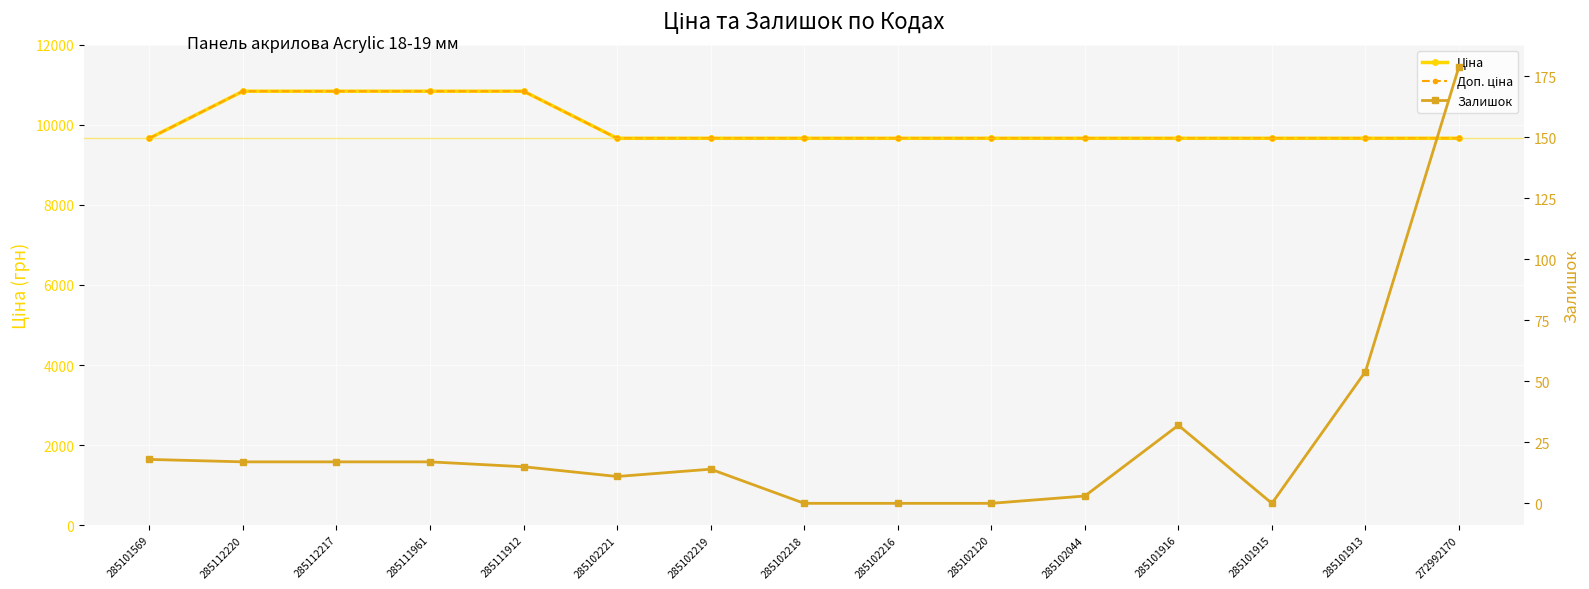

Which series has the widest spread of values?

Ціна